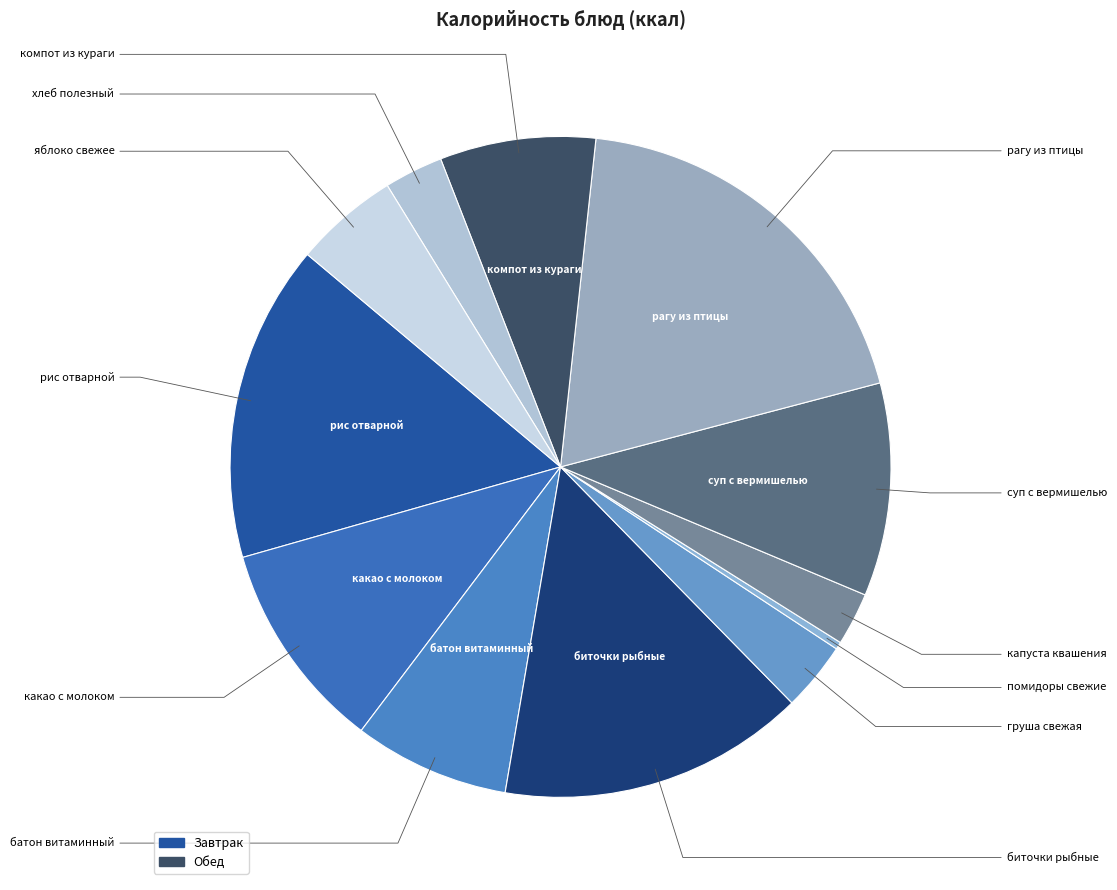

What is the change in value from какао с молоком to биточки рыбные?

+66